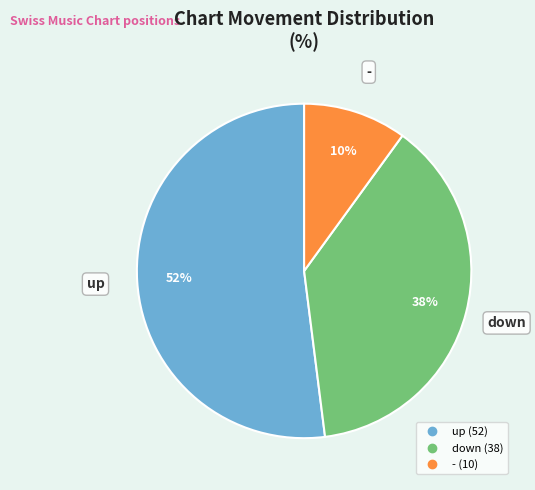

The up slice represents 52% of the pie. True or false?

True